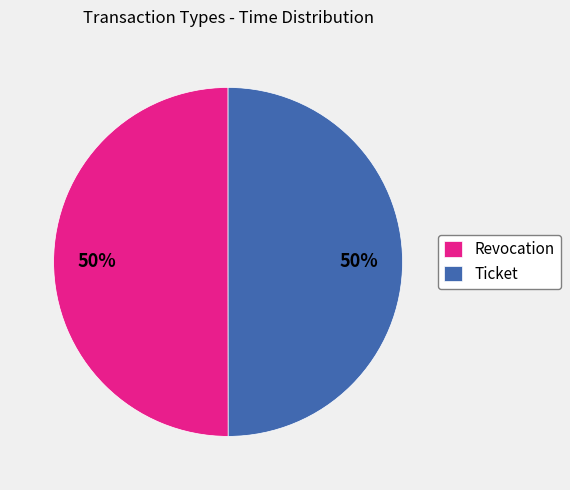

How many segments does this pie chart have?

2